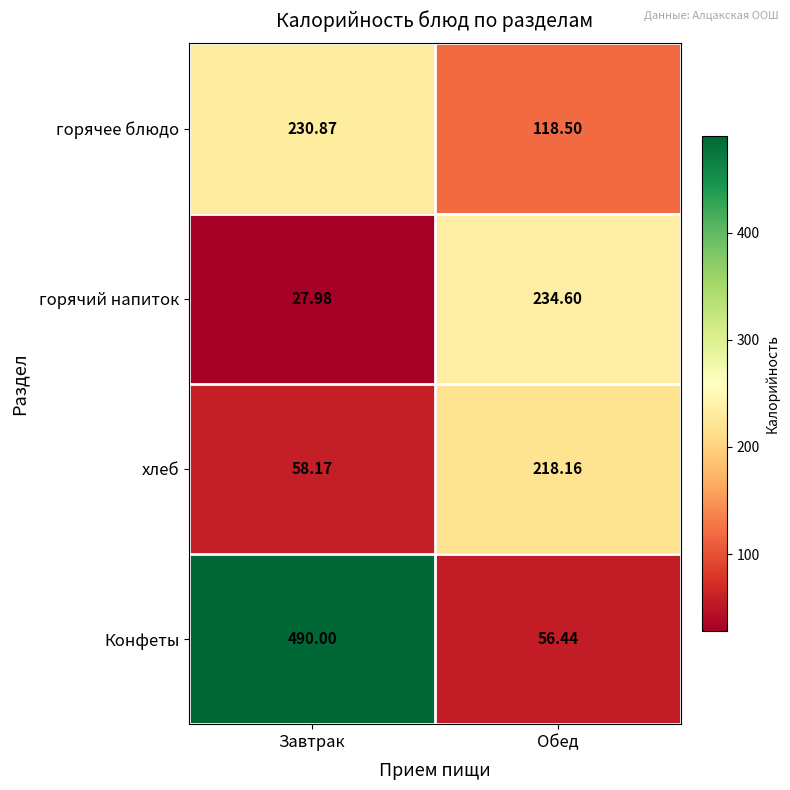

Which category has the highest value across all series?

Завтрак